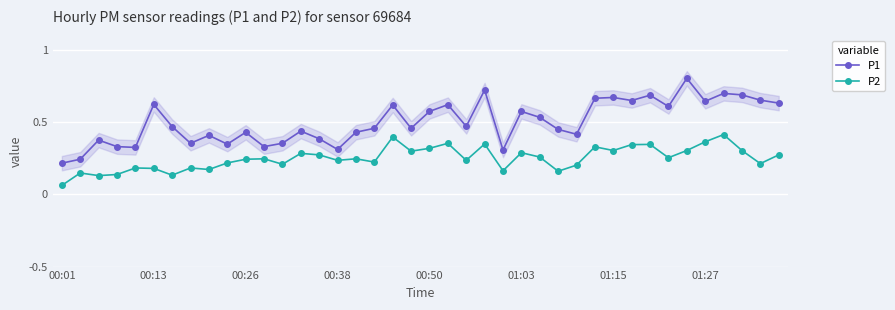

Read the P1 value at 00:01.

0.2